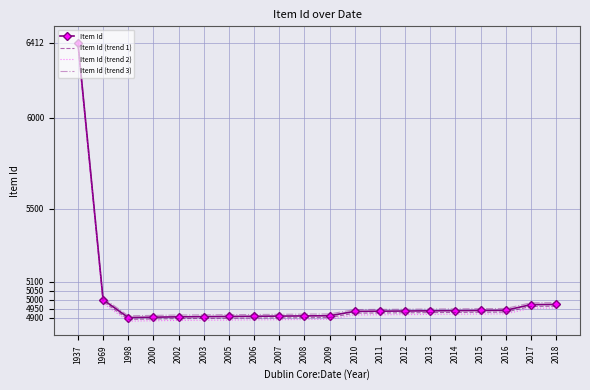

At which category is the sum across all series the highest?

1937